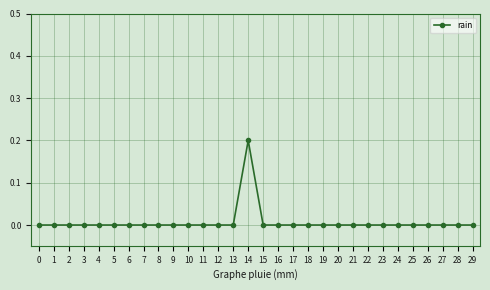

True or false: the data has more than 0 interior local peaks.

True